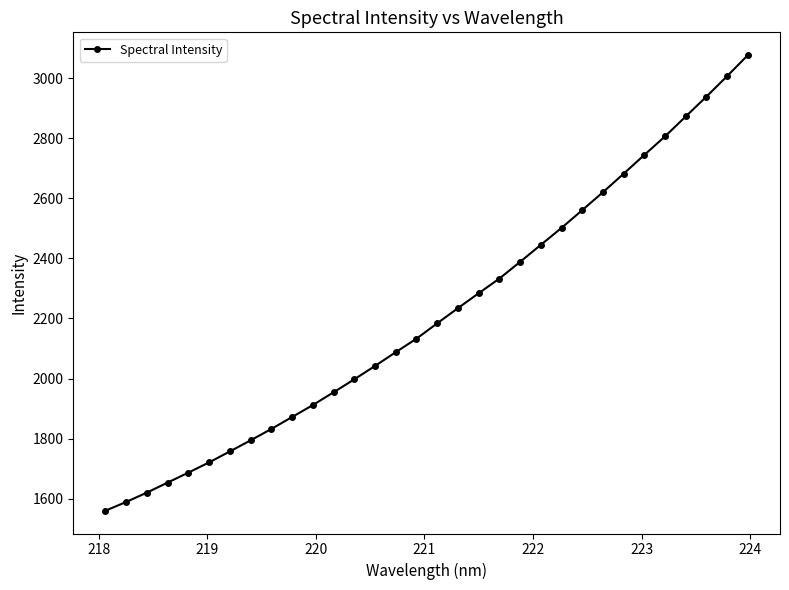

How many series are shown in this chart?

1